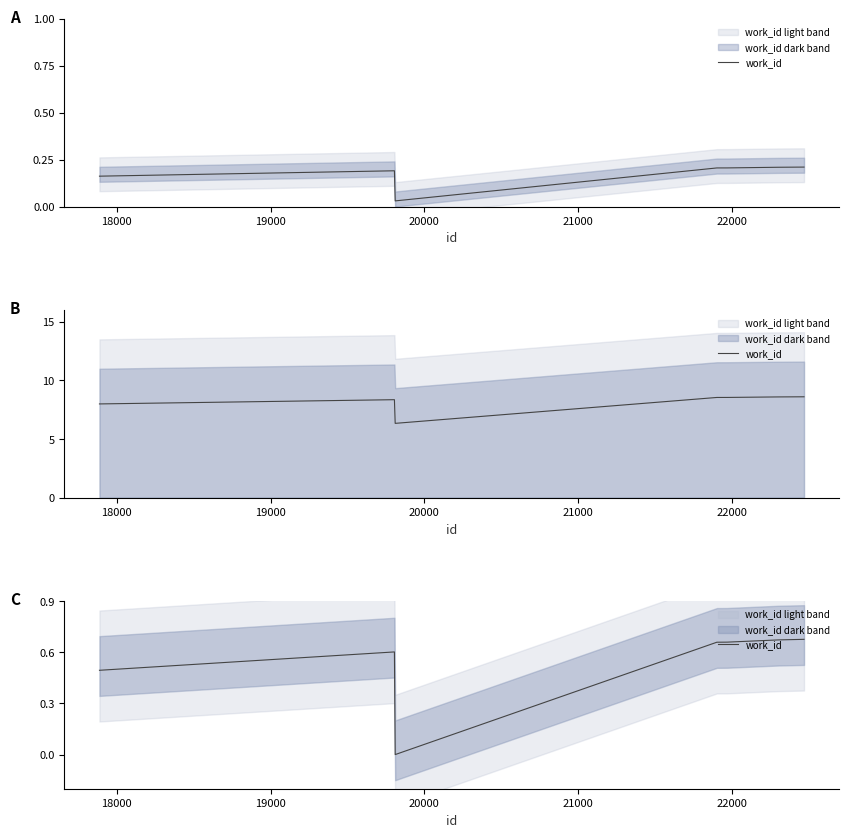

How many data points does each series have?

8